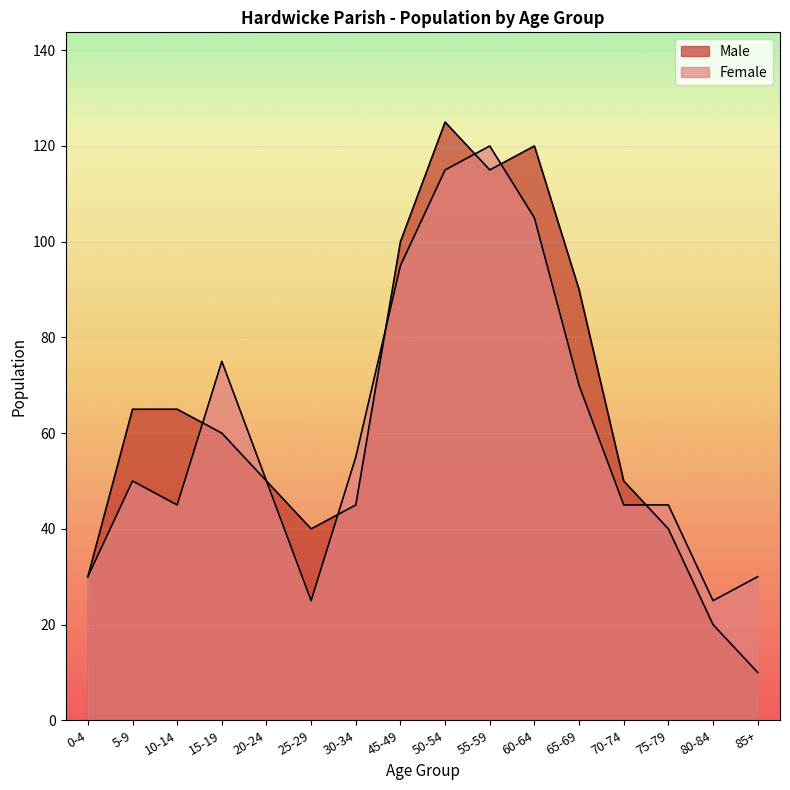

Which series has the largest range (max minus min)?

Male